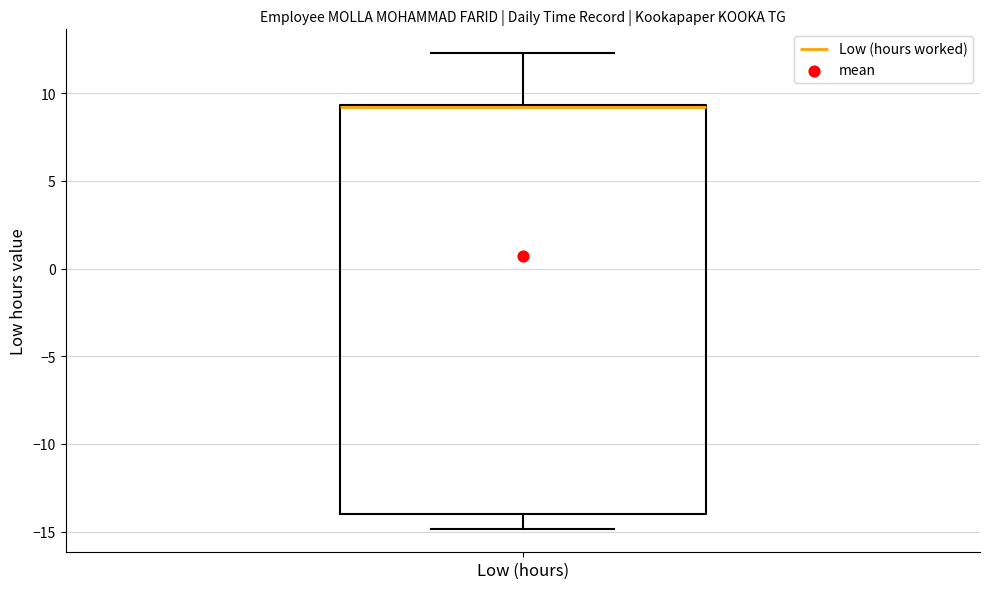

Where does the upper whisker of the box for Low (hours) end on the y-axis? The values are not printed on the chart, so give them approximately, as read against the axis.

12.5